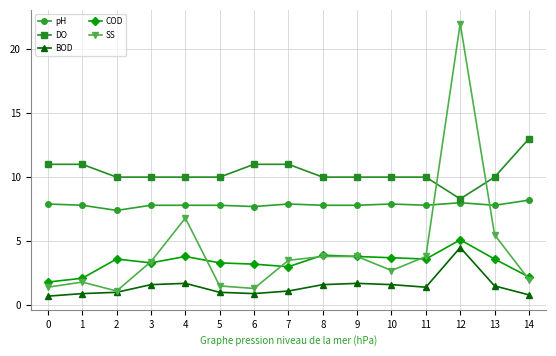

What is the spread (max minus min) of values at 14?

12.2